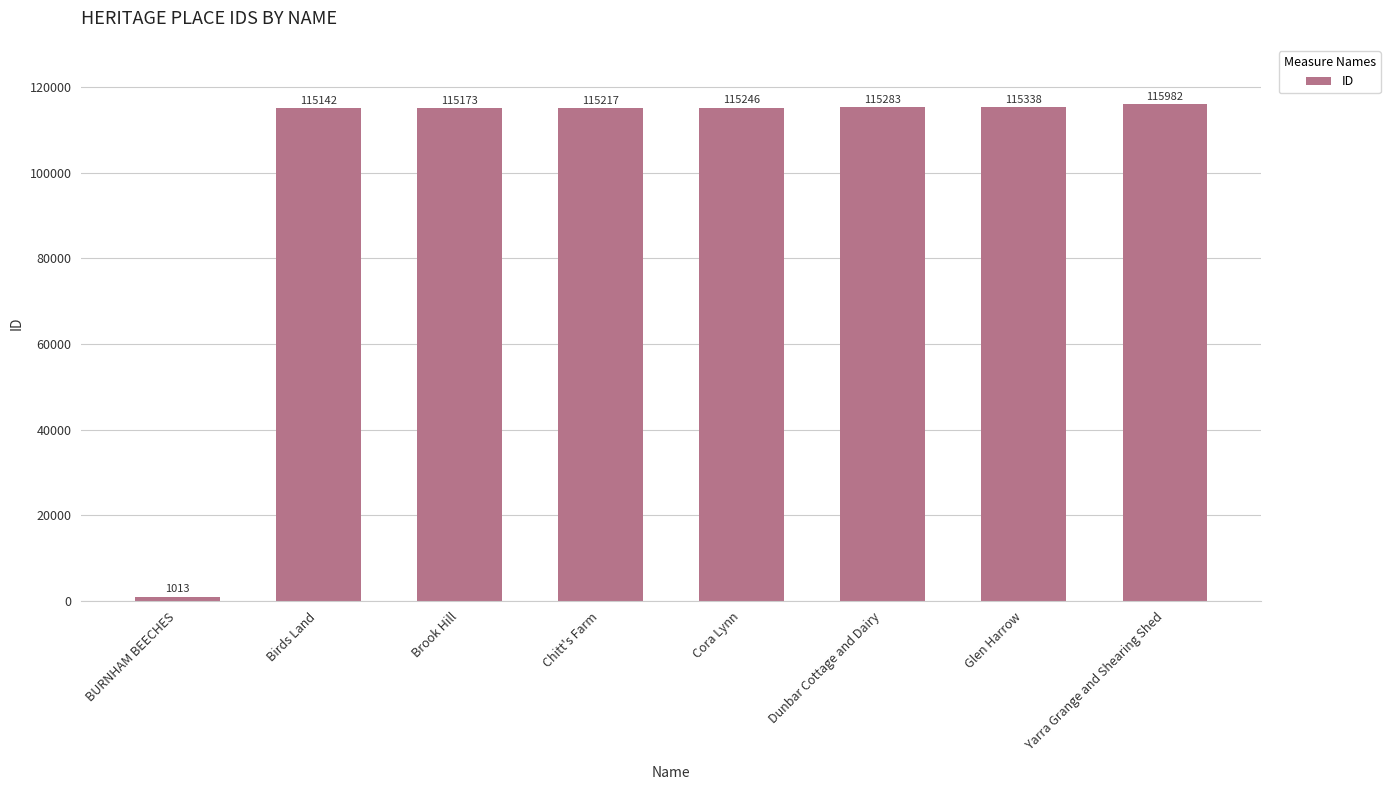

Where is the data nearest to the value 58497?

Birds Land